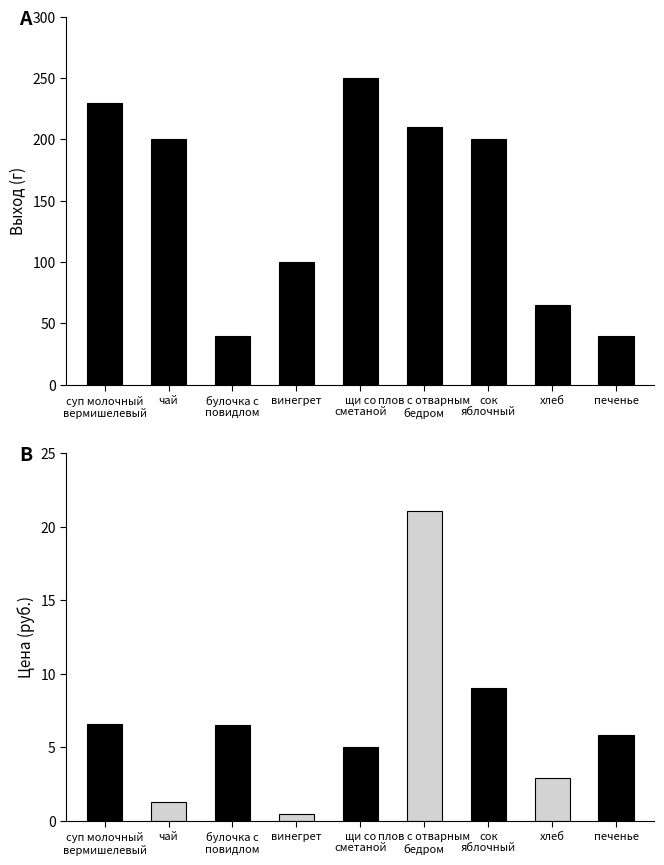

What is the difference between the second highest and second lowest values?

190